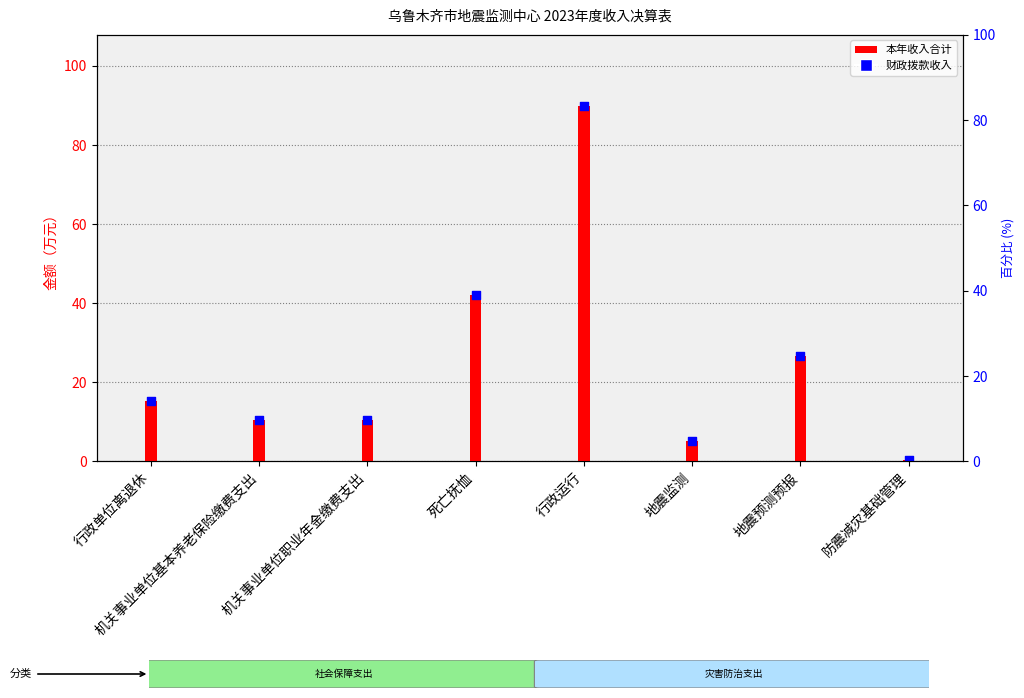

Which series reaches the maximum Y coordinate?

本年收入合计